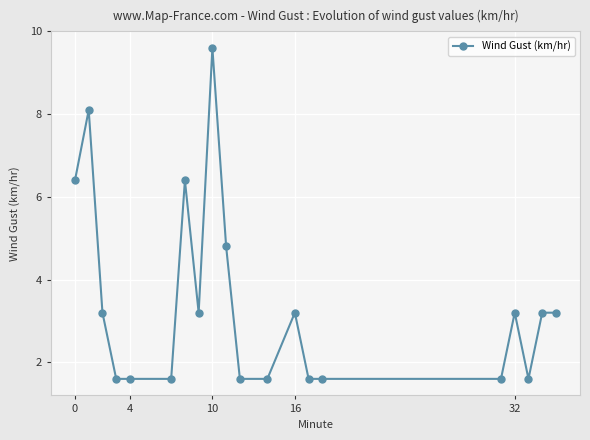

True or false: the data has more than 0 interior local peaks.

True